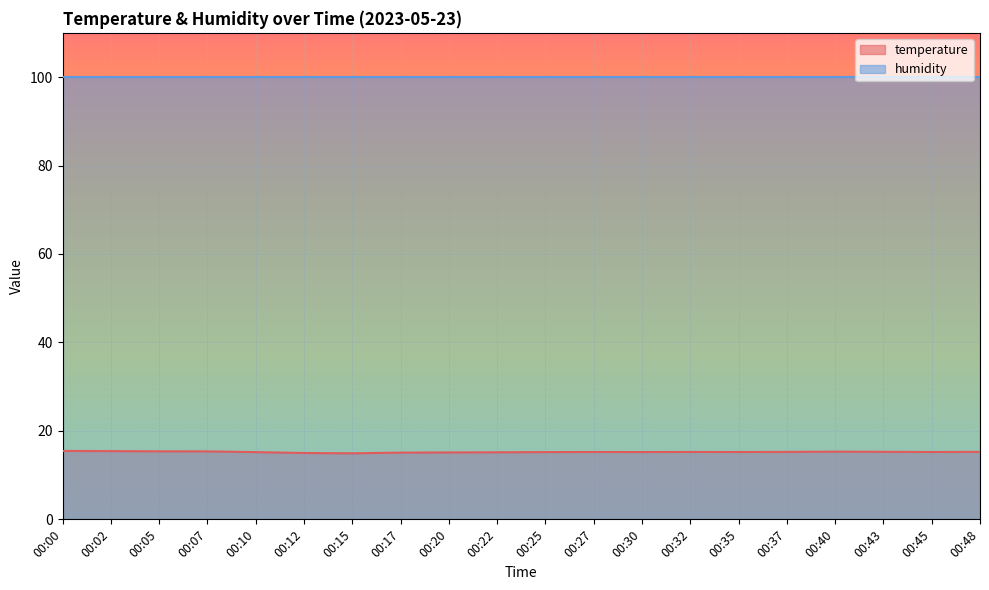

What is the sum of all values?

304.6